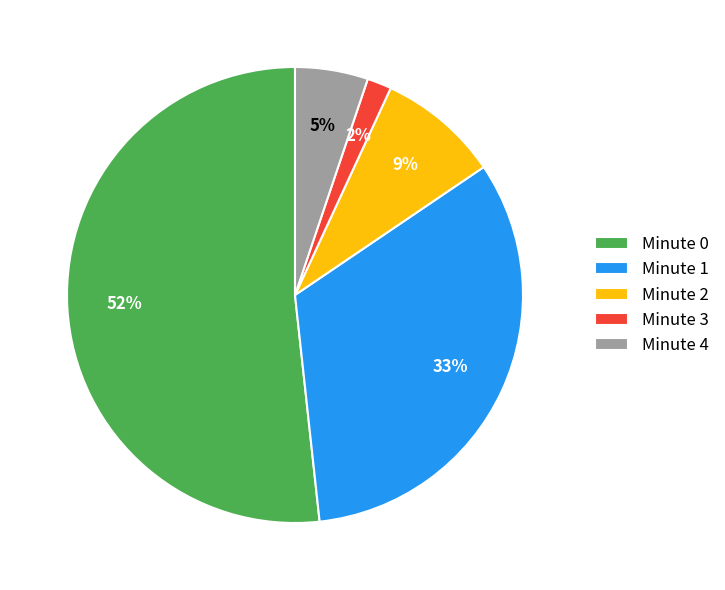

True or false: Minute 1 accounts for 27% of the total.

False